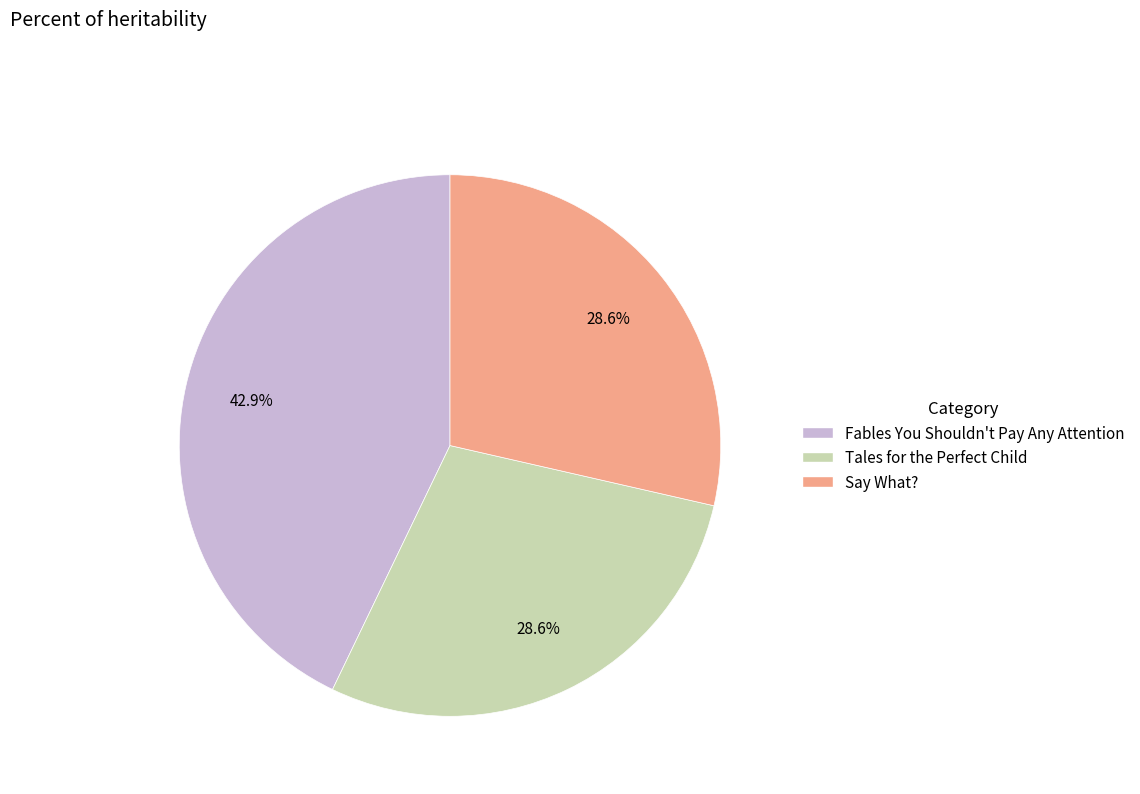

What is the total percentage of Tales for the Perfect Child and Say What??

57.1%